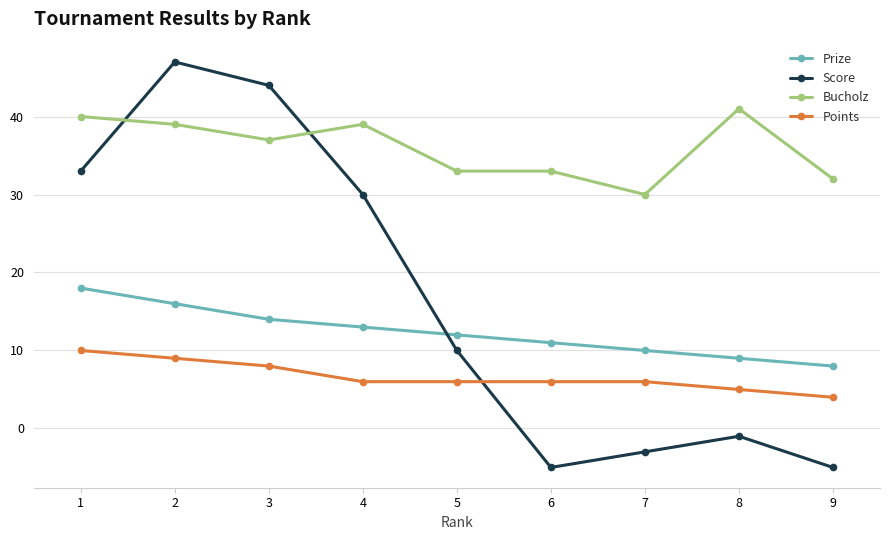

What are all the series names shown in the legend?

Prize, Score, Bucholz, Points